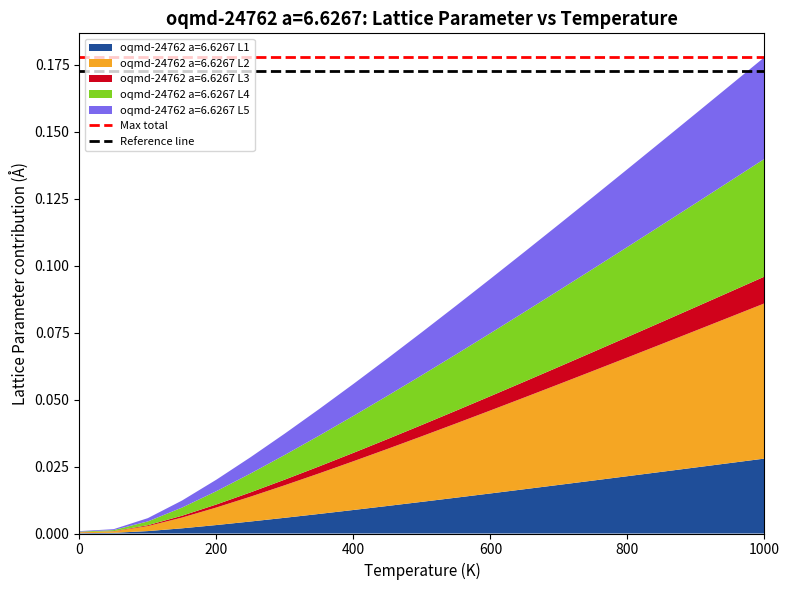

Reading left to right, list all the values displayed in this chart.

Max total: 0.2	0.2
Reference line: 0.2	0.2